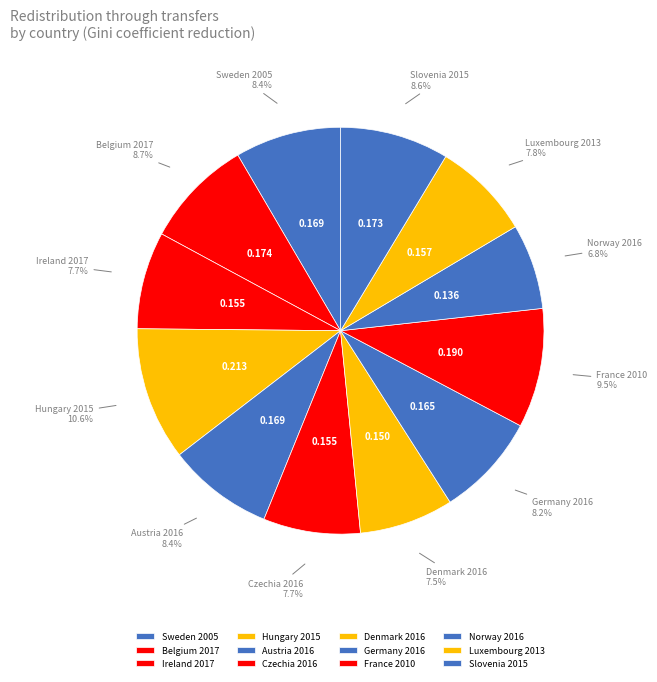

Does Belgium 2017 account for over 50% of the chart?

No